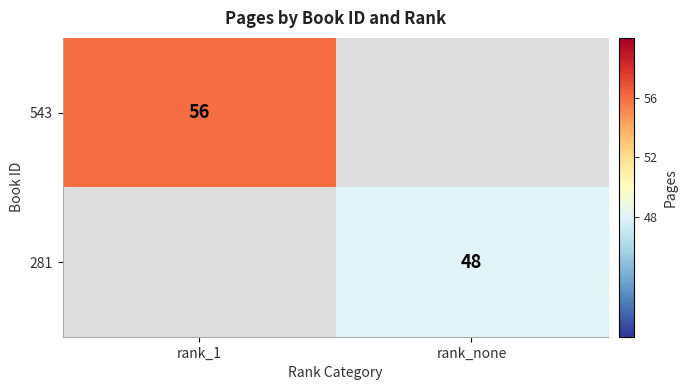

Is it true that 543 equals 56 at rank_1?

True